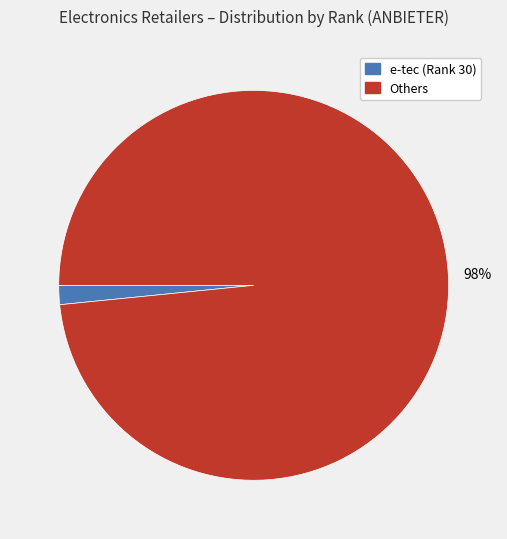

To the nearest percent, what is the average slice percentage?

50%